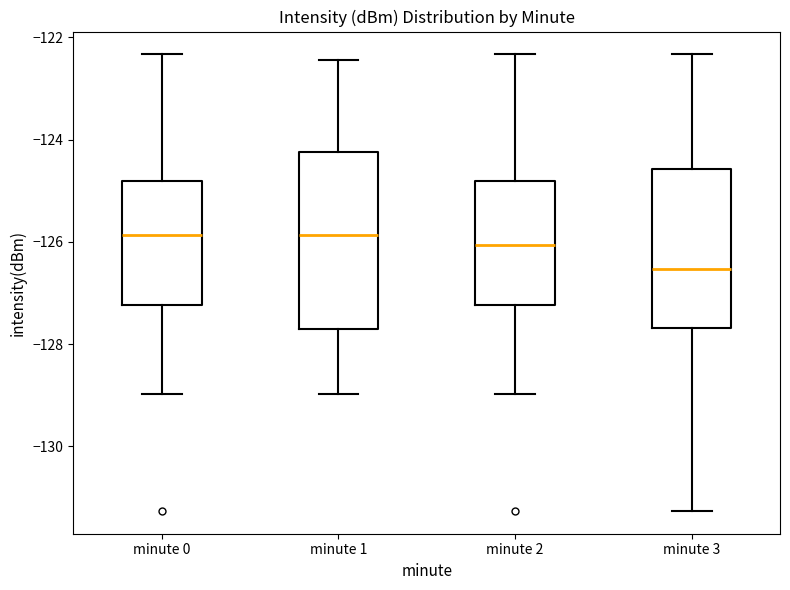

Reading left to right, transcribe this box plot: for each box, give where its median line is, the range the box spans, and where its two whiskers end, as read against the y-axis. The values are not printed on the chart, so give them approximately, as read against the axis.

minute 0: median -125.8, box -127.2 to -124.8, whiskers -129.0 to -122.4
minute 1: median -125.8, box -127.8 to -124.2, whiskers -129.0 to -122.4
minute 2: median -126.0, box -127.2 to -124.8, whiskers -129.0 to -122.4
minute 3: median -126.6, box -127.6 to -124.6, whiskers -131.2 to -122.4